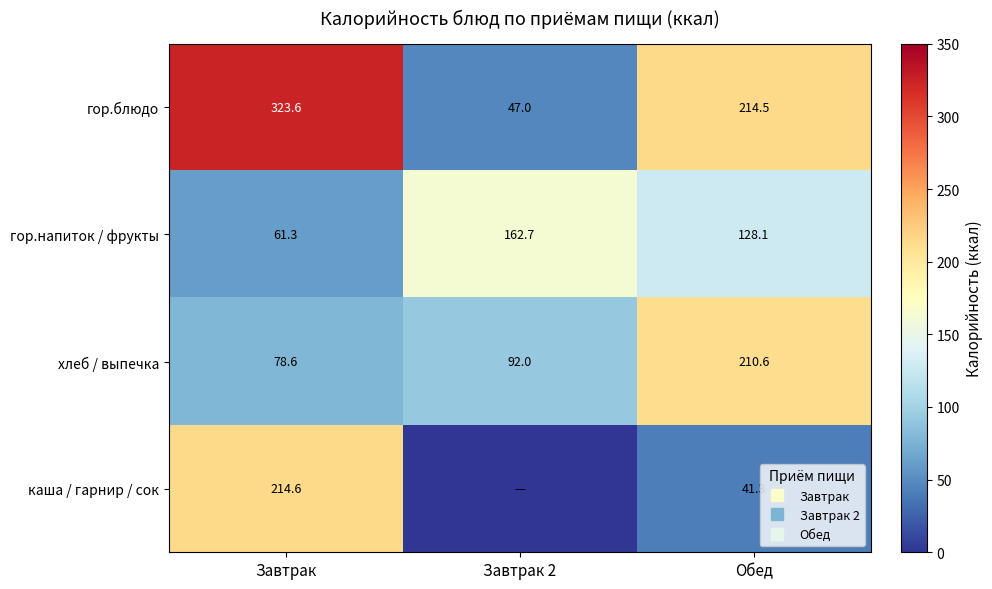

Where does the гор.блюдо series first go above 214?

Завтрак